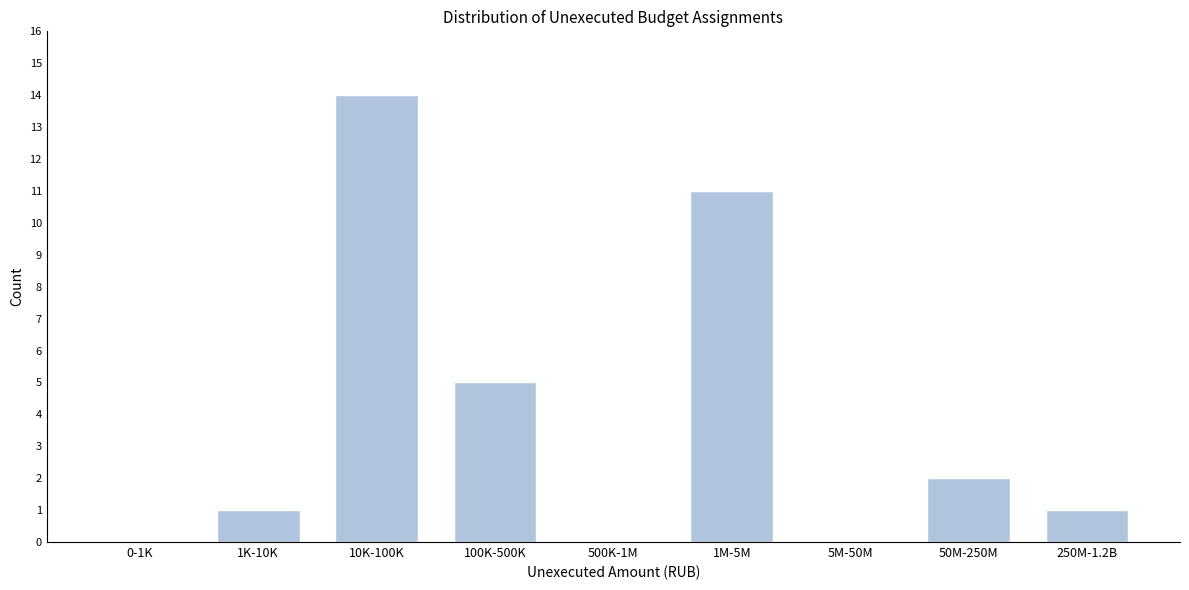

Reading left to right, list all the values displayed in this chart.

0-1K=0	1K-10K=1	10K-100K=14	100K-500K=5	500K-1M=0	1M-5M=11	5M-50M=0	50M-250M=2	250M-1.2B=1